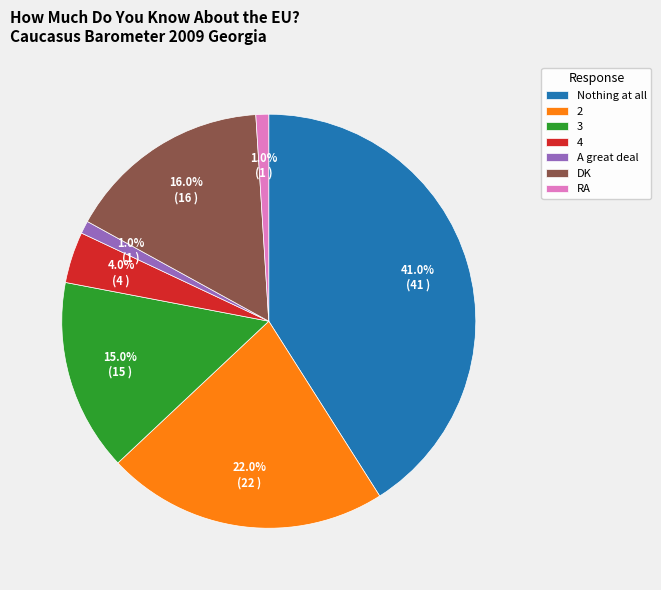

To the nearest percent, what is the difference between the 3 and 2 slice percentages?

7%